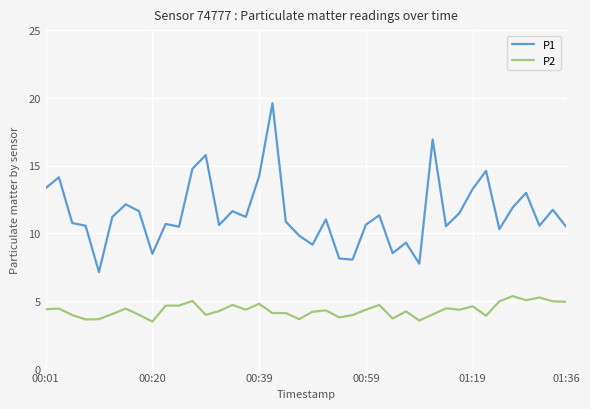

Which series has the largest total across all categories?

P1